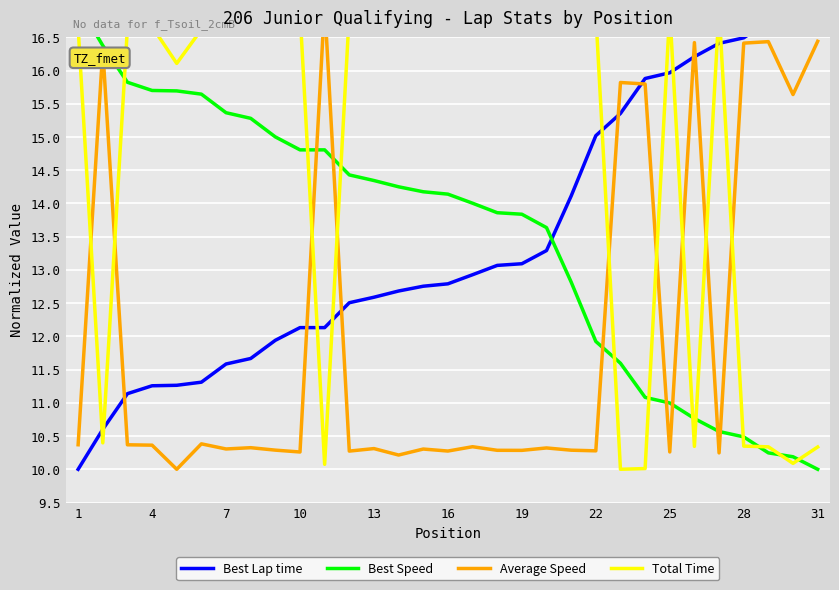

What is the difference between the maximum and minimum values in the Total Time series?

7.0